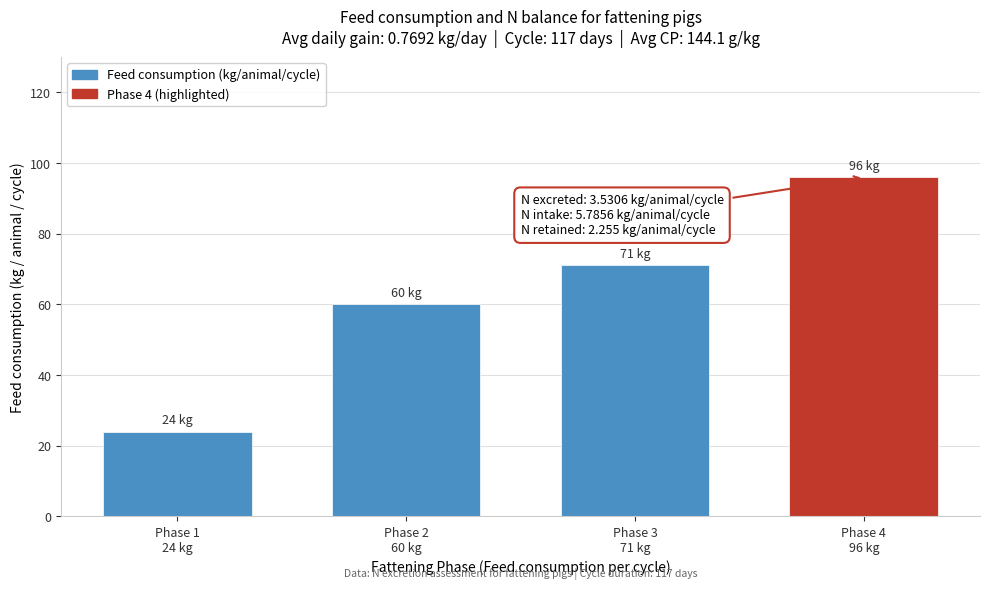

Reading left to right, what are all the values shown in this chart?

24	60	71	96